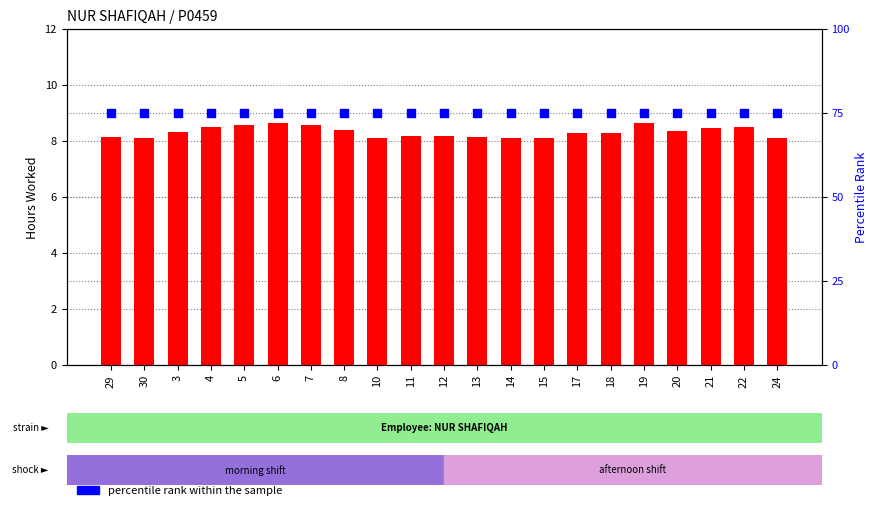

Which series has the largest total across all categories?

percentile rank within the sample